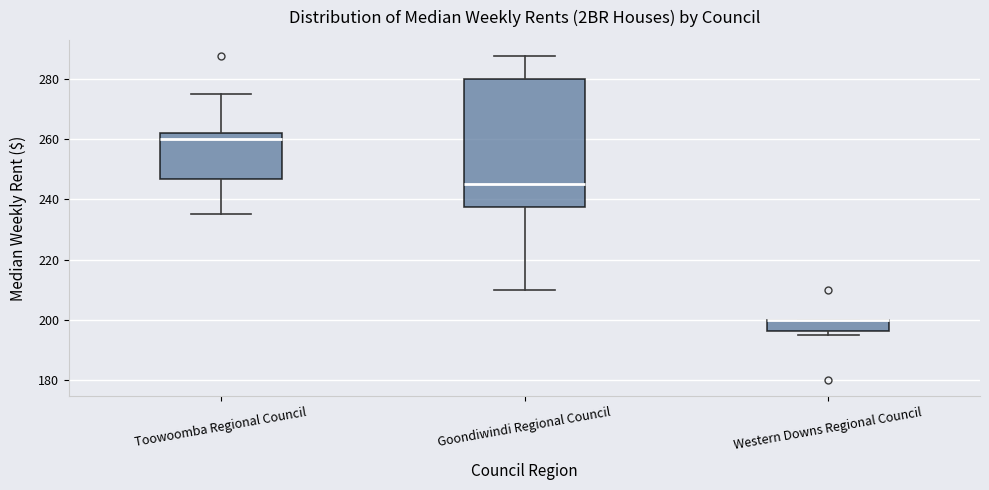

Comparing the boxes themselves (not the whiskers), which one is the tallest?

Goondiwindi Regional Council